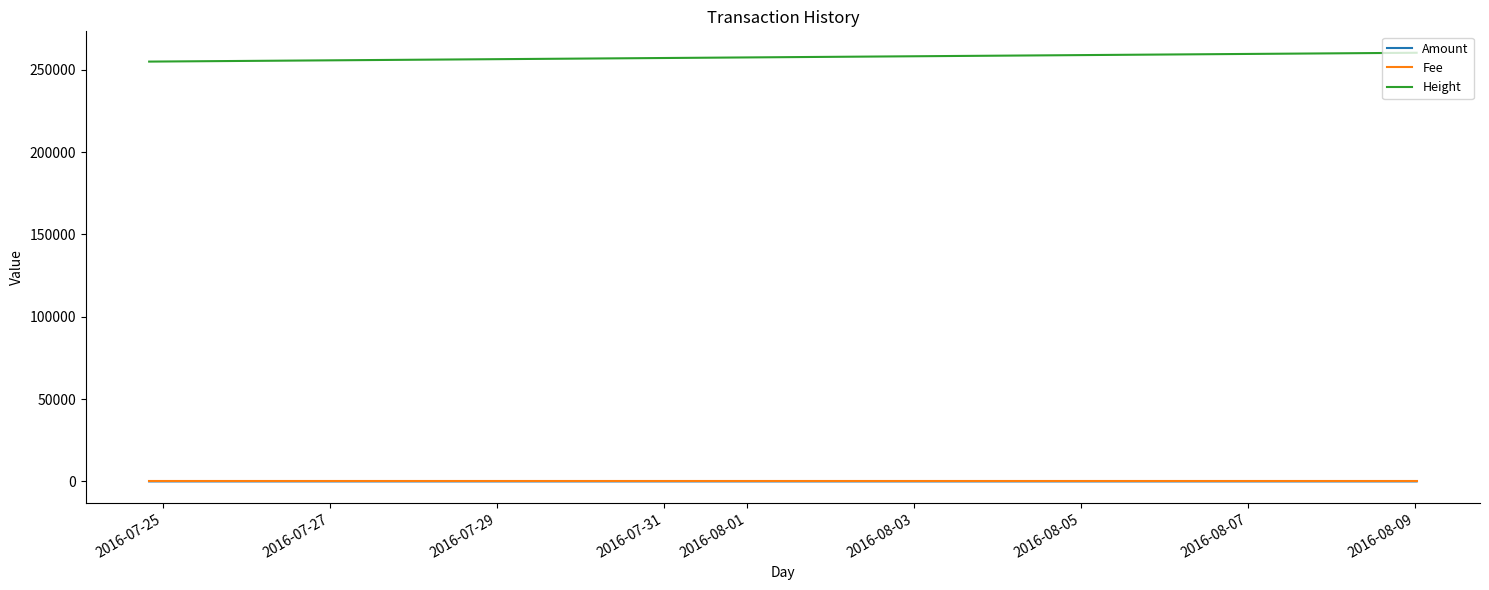

Is this an area chart (filled region under the line)?

No